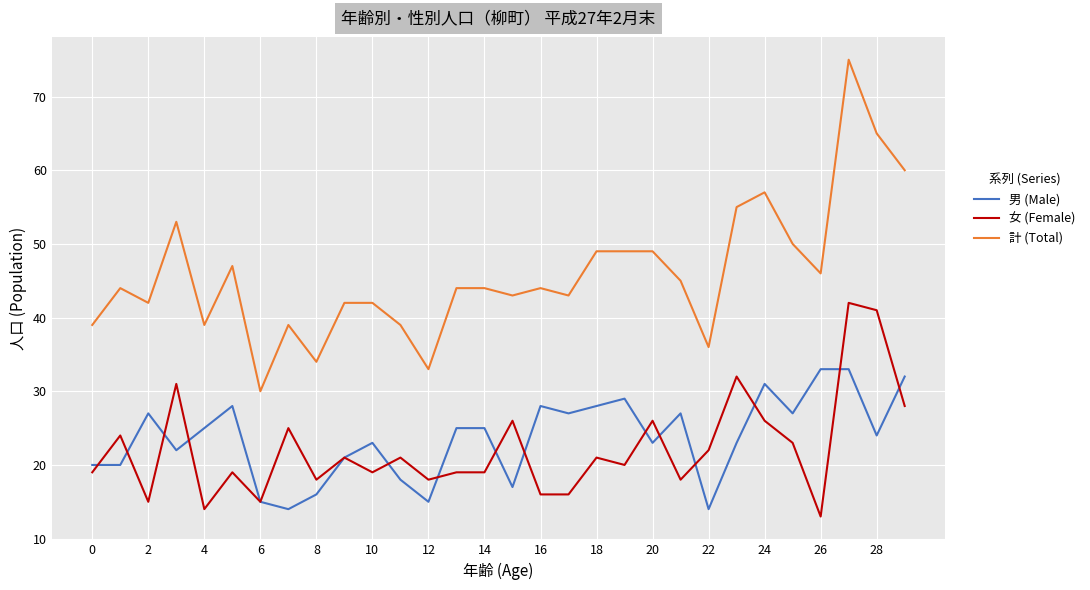

What are all the series names shown in the legend?

男 (Male), 女 (Female), 計 (Total)